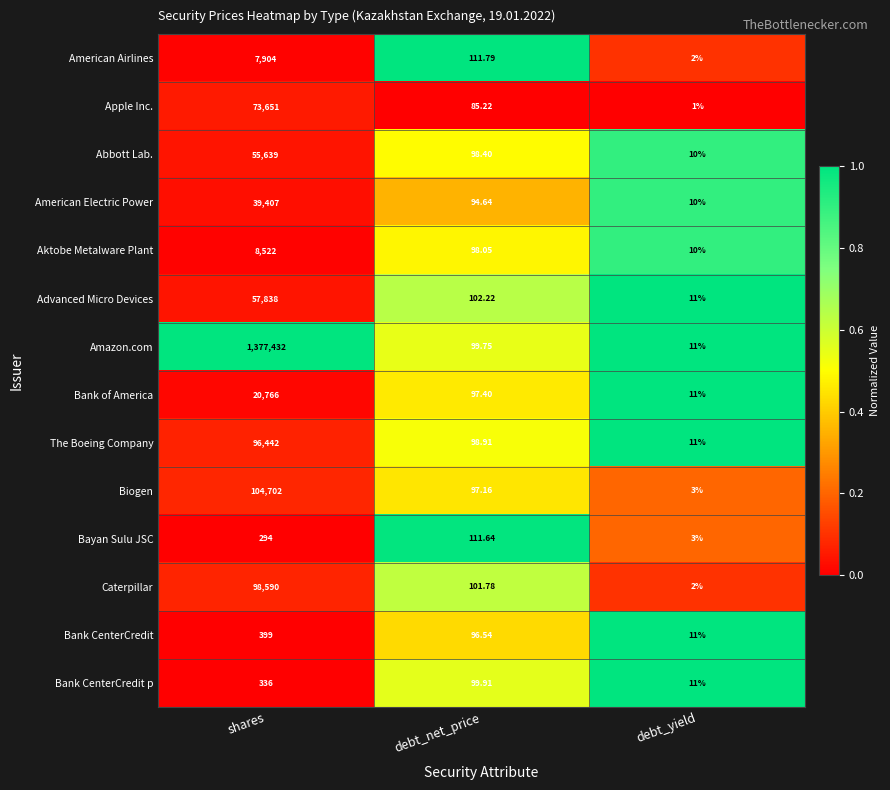

Which series has the widest spread of values?

Amazon.com